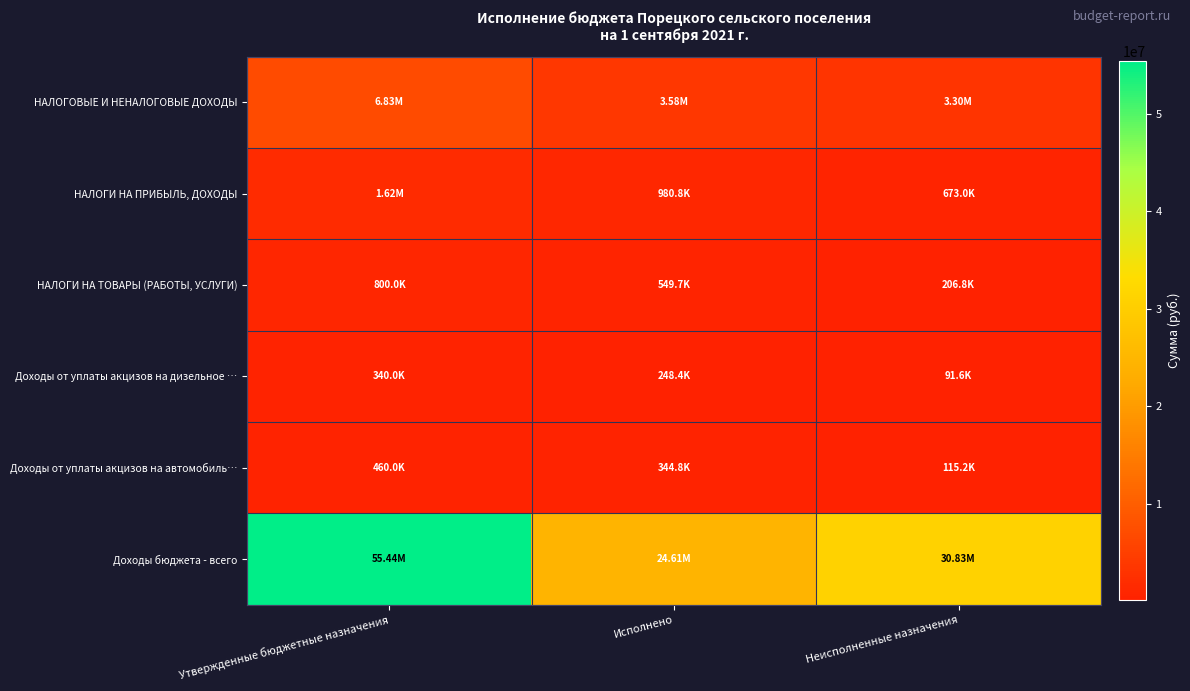

Rank the series at Неисполненные назначения from lowest to highest value.

Доходы от уплаты акцизов на дизельное …, Доходы от уплаты акцизов на автомобиль…, НАЛОГИ НА ТОВАРЫ (РАБОТЫ, УСЛУГИ), НАЛОГИ НА ПРИБЫЛЬ, ДОХОДЫ, НАЛОГОВЫЕ И НЕНАЛОГОВЫЕ ДОХОДЫ, Доходы бюджета - всего